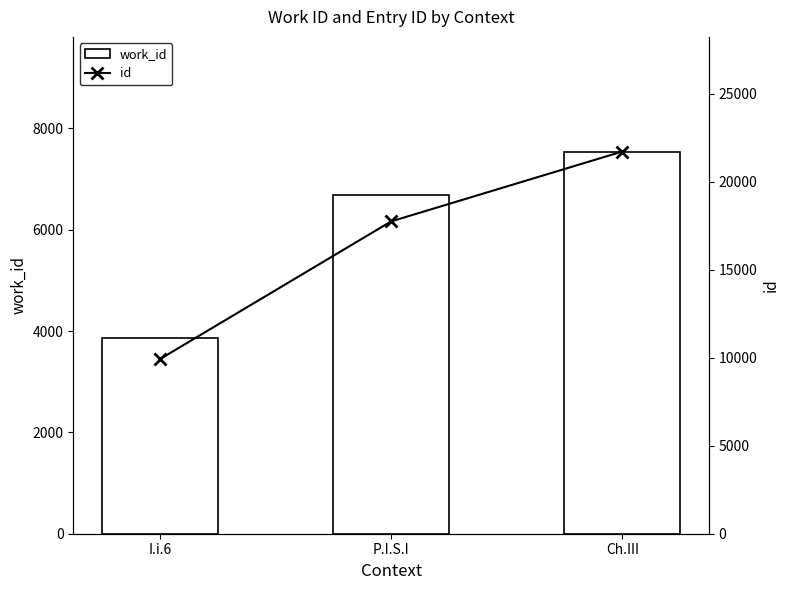

Which has a higher value, Ch.III or I.i.6?

Ch.III